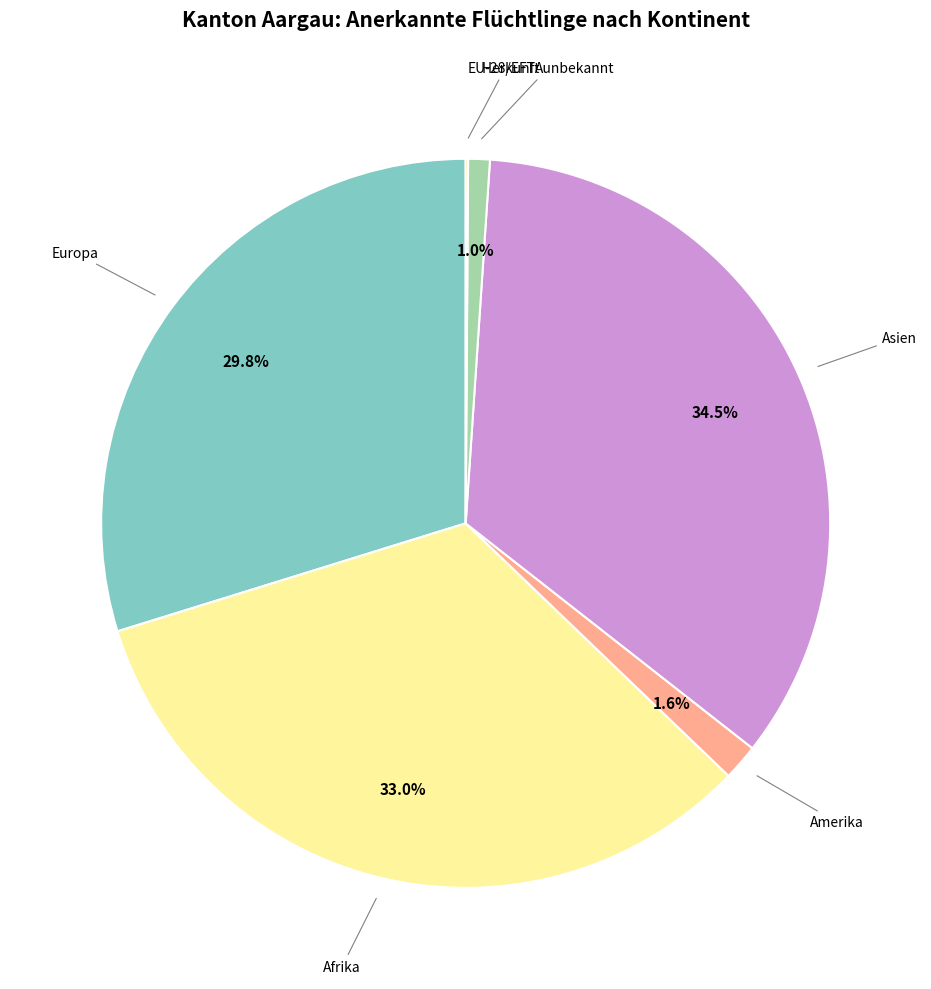

What percentage do Amerika and Europa together represent?

31.4%